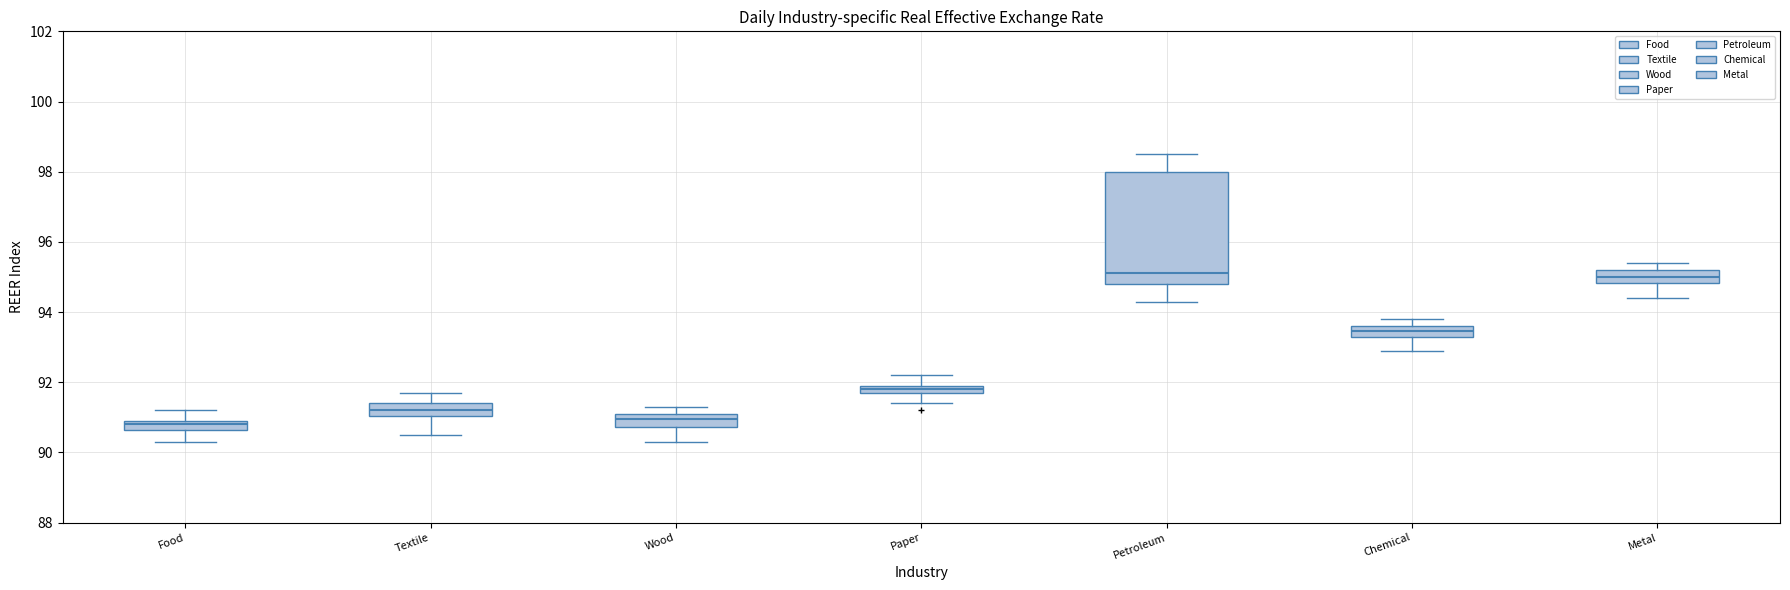

Comparing the boxes themselves (not the whiskers), which one is the tallest?

Petroleum